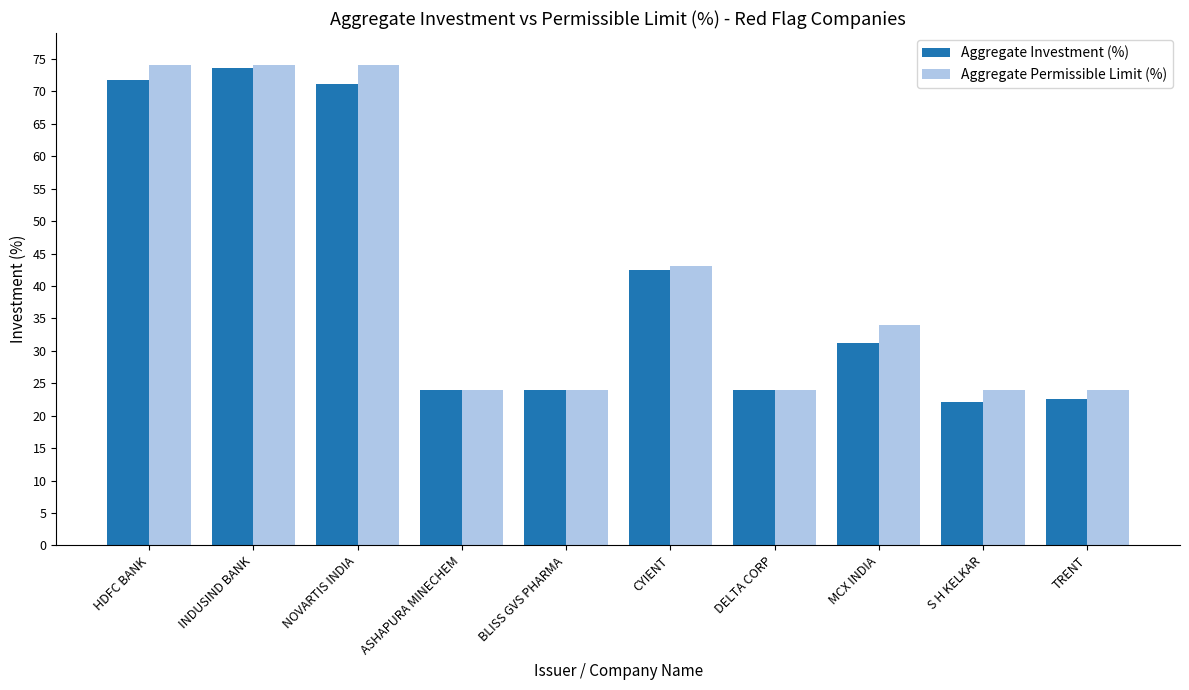

Which series changed the most between NOVARTIS INDIA and BLISS GVS PHARMA?

Aggregate Permissible Limit (%)